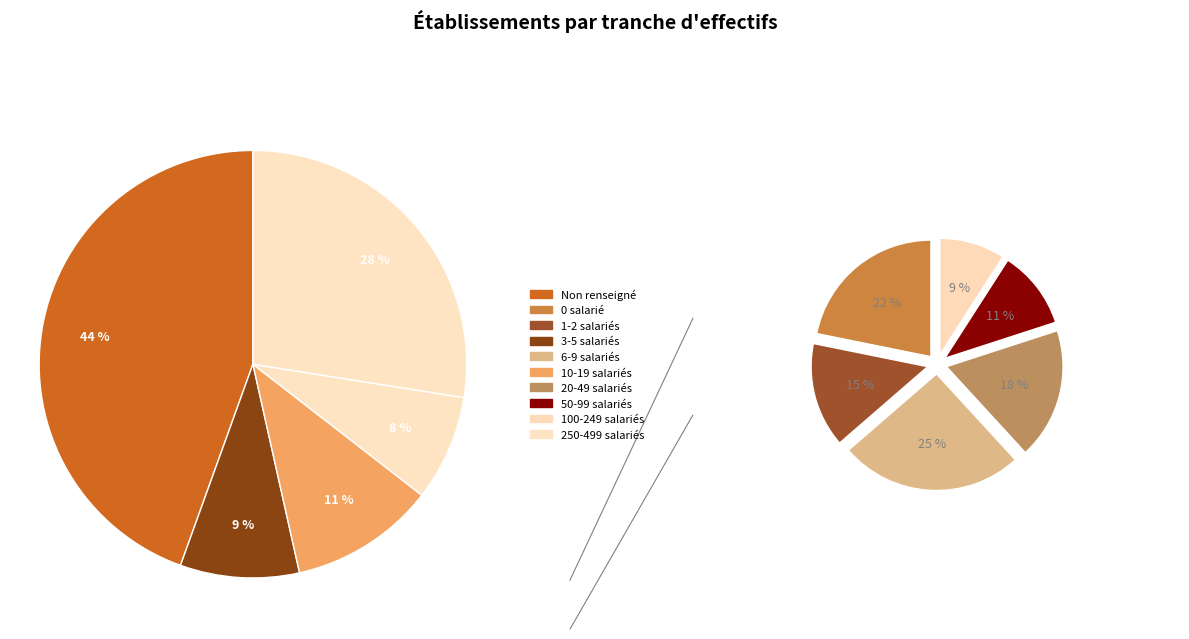

What percentage is the 11 slice, to the nearest percent?

11%